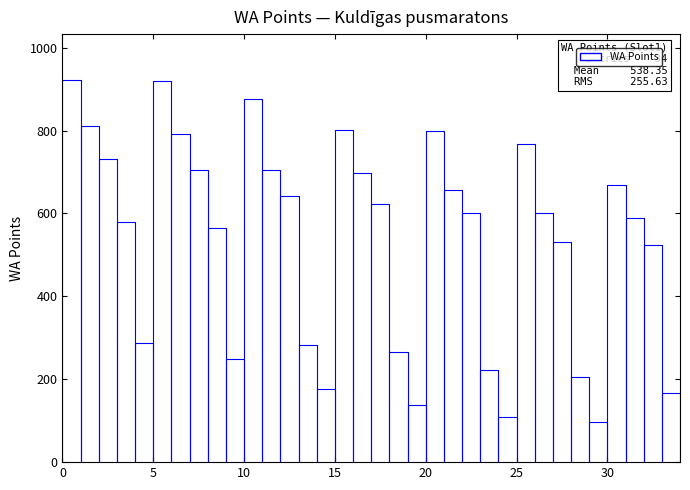

Which label corresponds to the largest value in the chart?

Valērijs Žolnerovičs